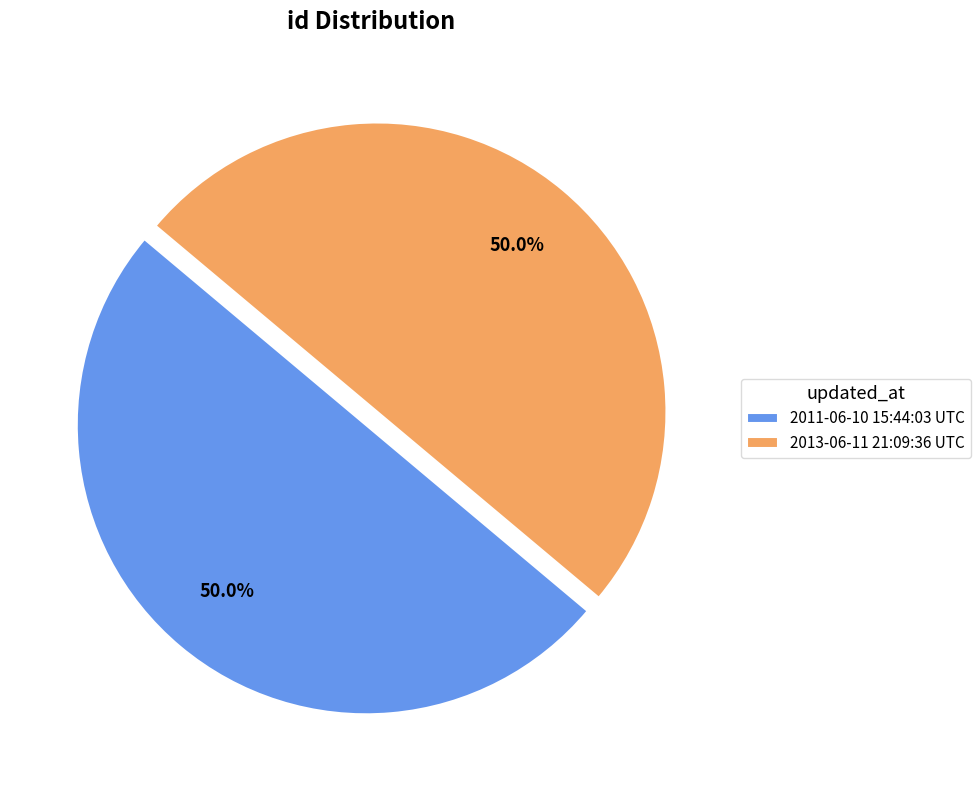

To the nearest percent, what percentage of the pie is 2013-06-11 21:09:36 UTC?

50%